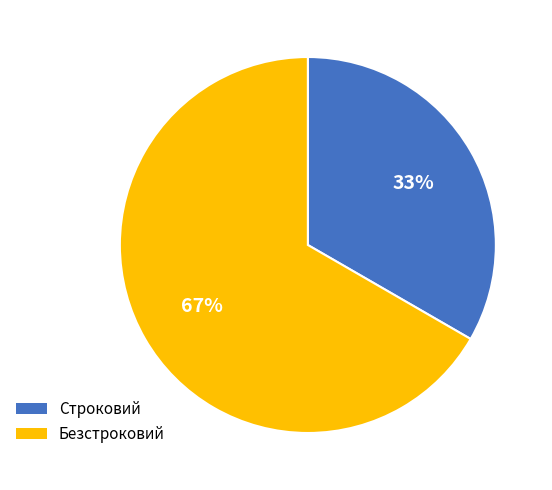

What percentage is the Строковий slice, to the nearest percent?

33%